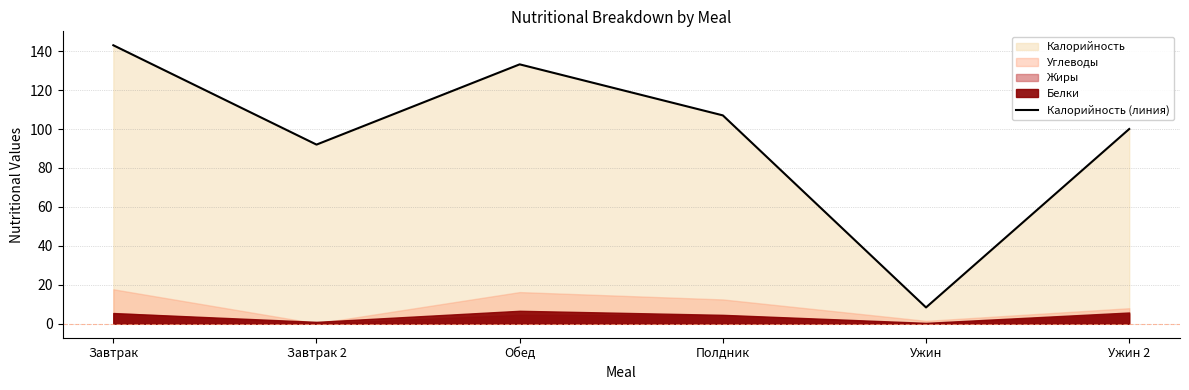

How many points are lower than both their immediate neighbors (excluding endpoints)?

2